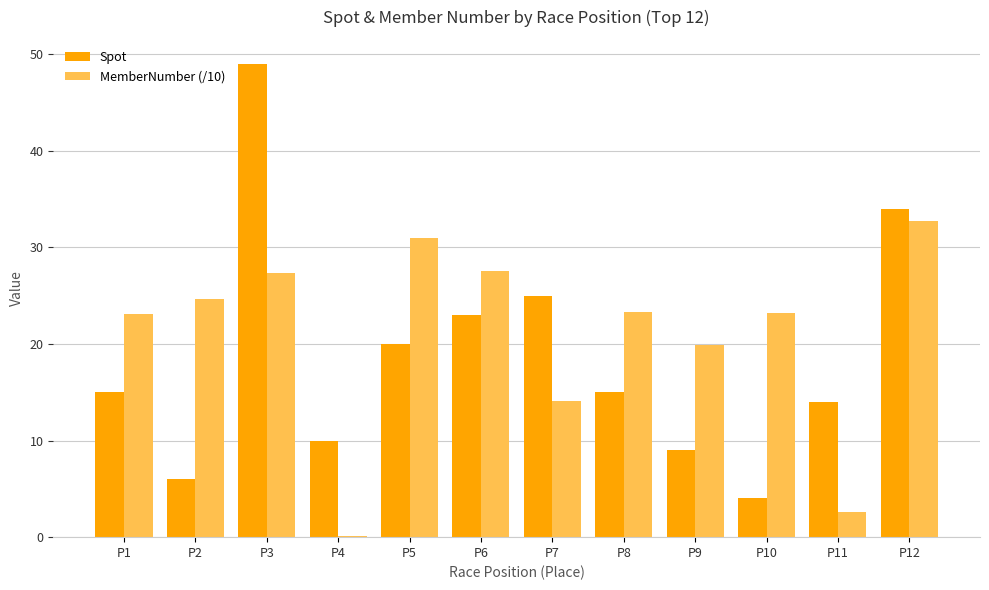

True or false: Spot has a value of 23.0 at P6.

True